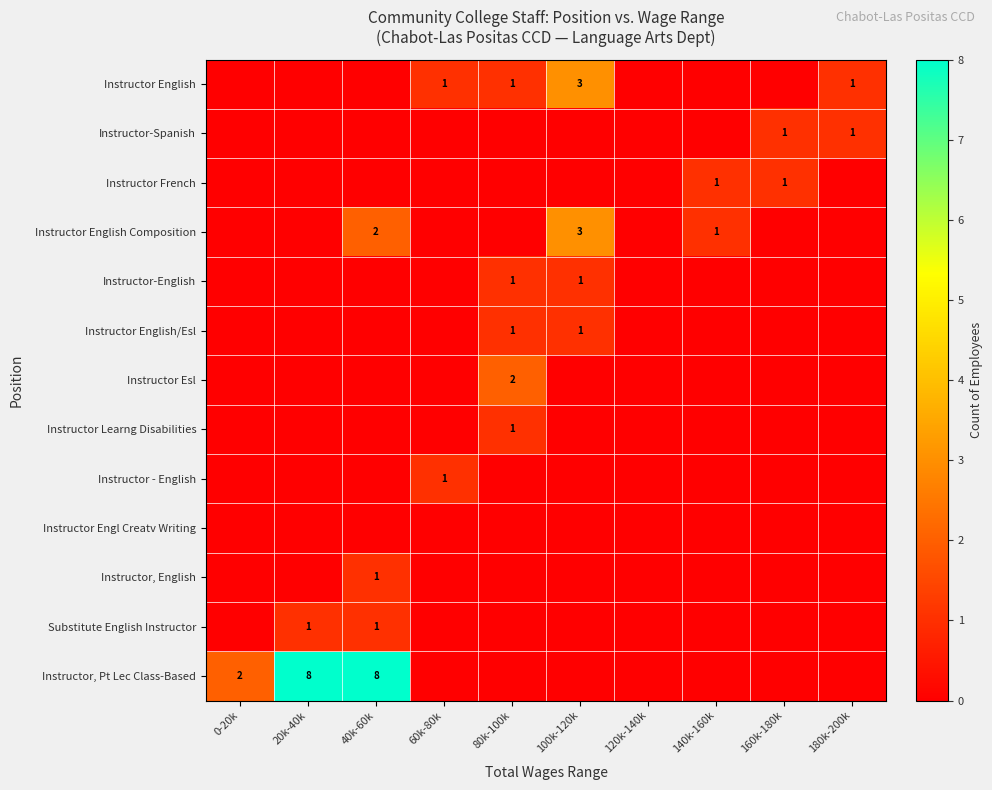

Which category has the highest value across all series?

20k-40k